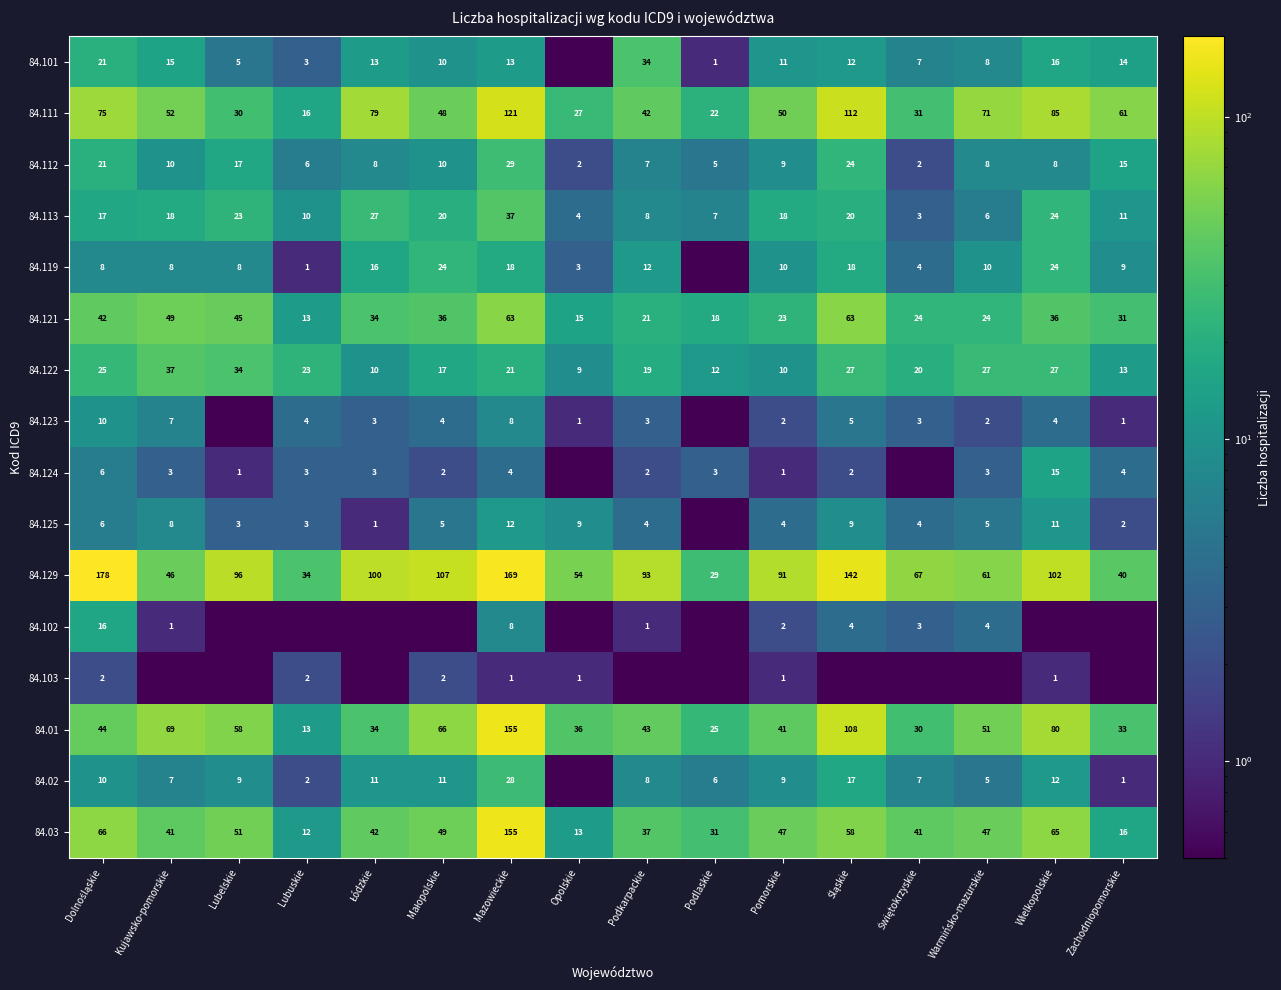

Which label corresponds to the largest value in the chart?

Dolnośląskie